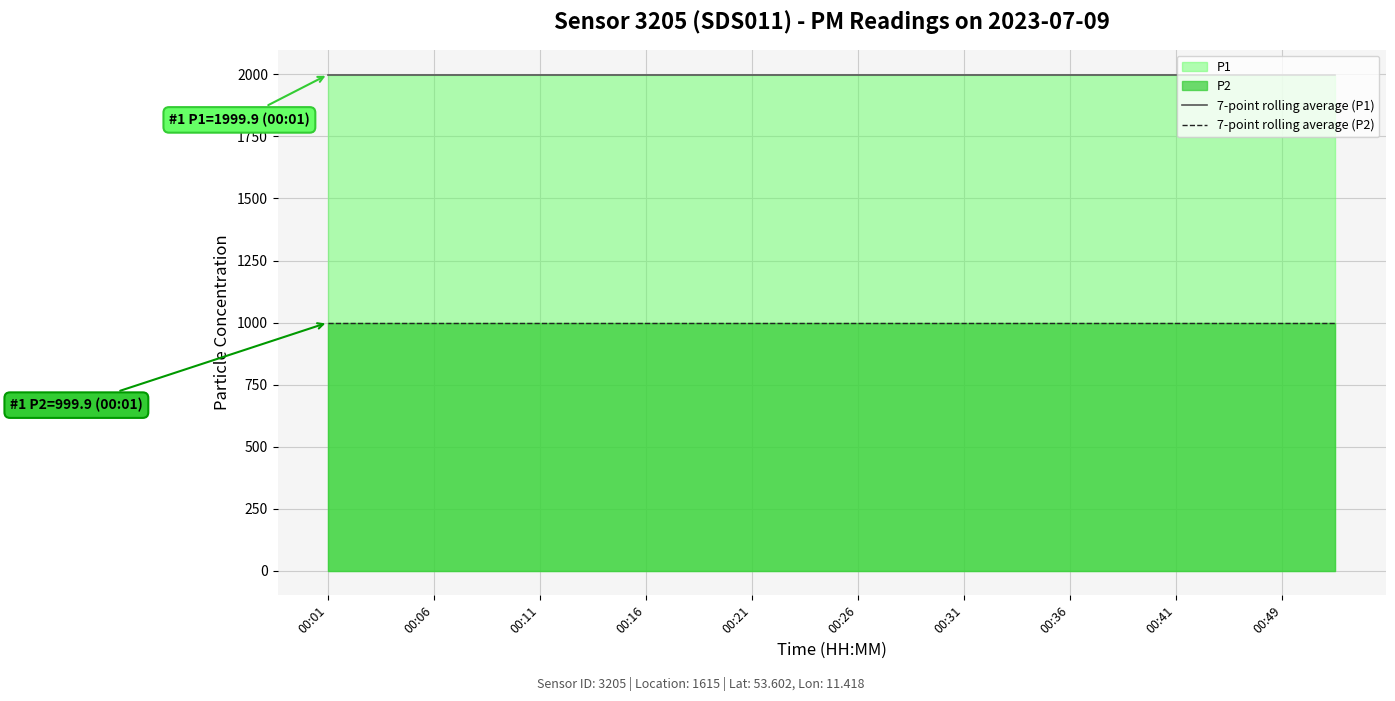

Rank the series by their average value, from highest to lowest.

7-point rolling average (P1), 7-point rolling average (P2)